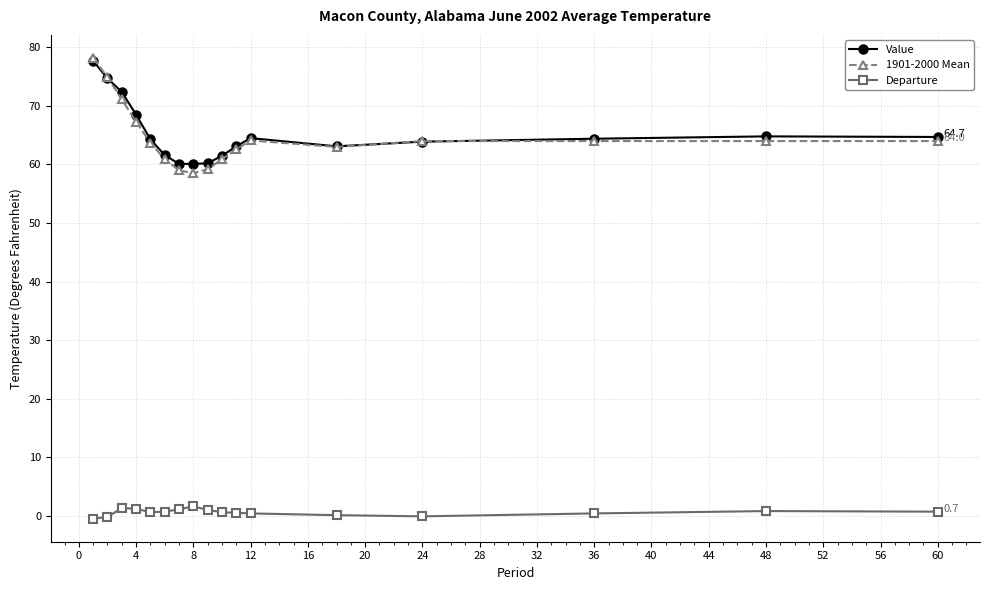

What is the greatest value displayed?

78.2